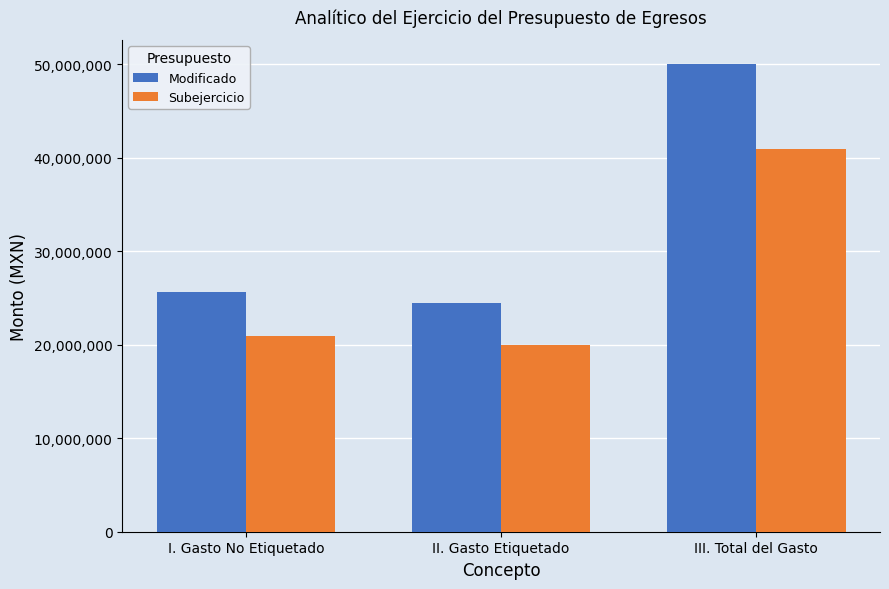

What is the maximum value for Subejercicio?

41001997.2